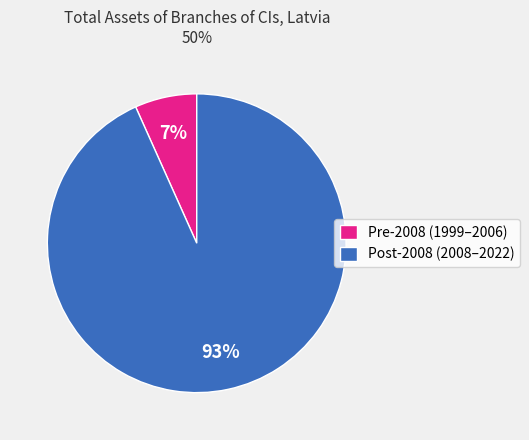

True or false: Post-2008 (2008–2022) accounts for 93% of the total.

True